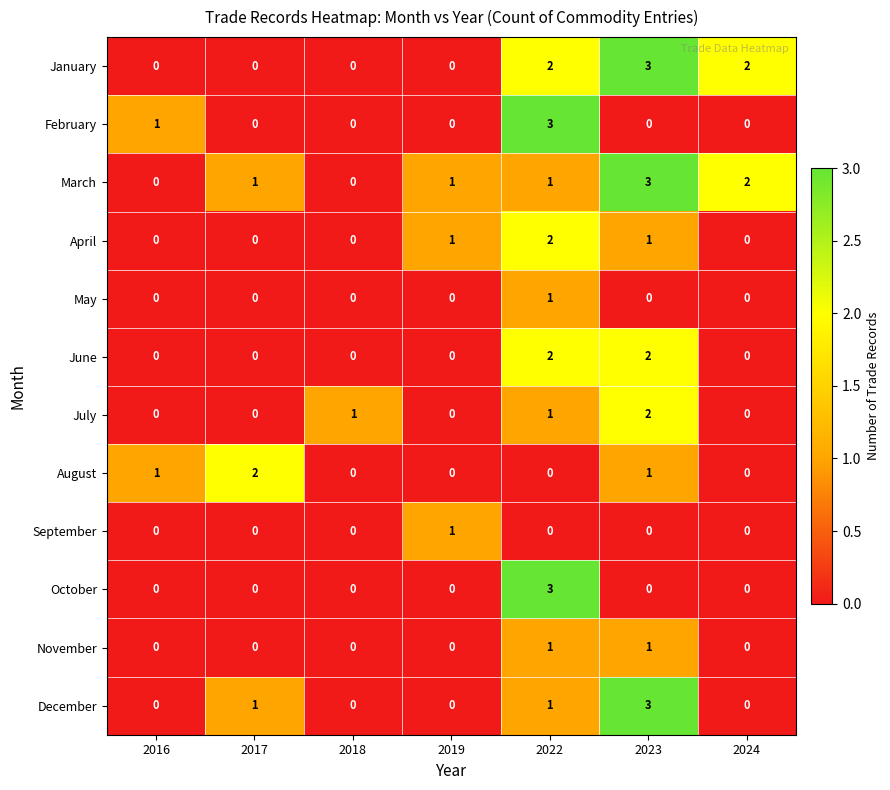

What is the total value across all series at 2017?

4